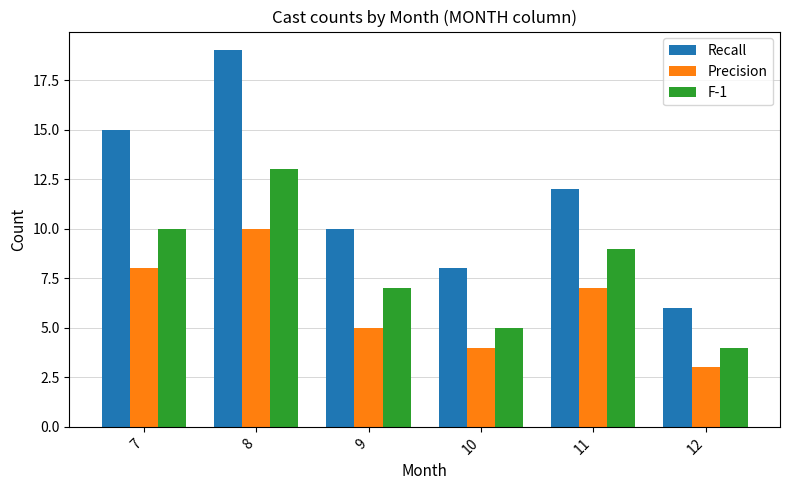

What is the value of the Precision bar at the 3rd from the left?

5